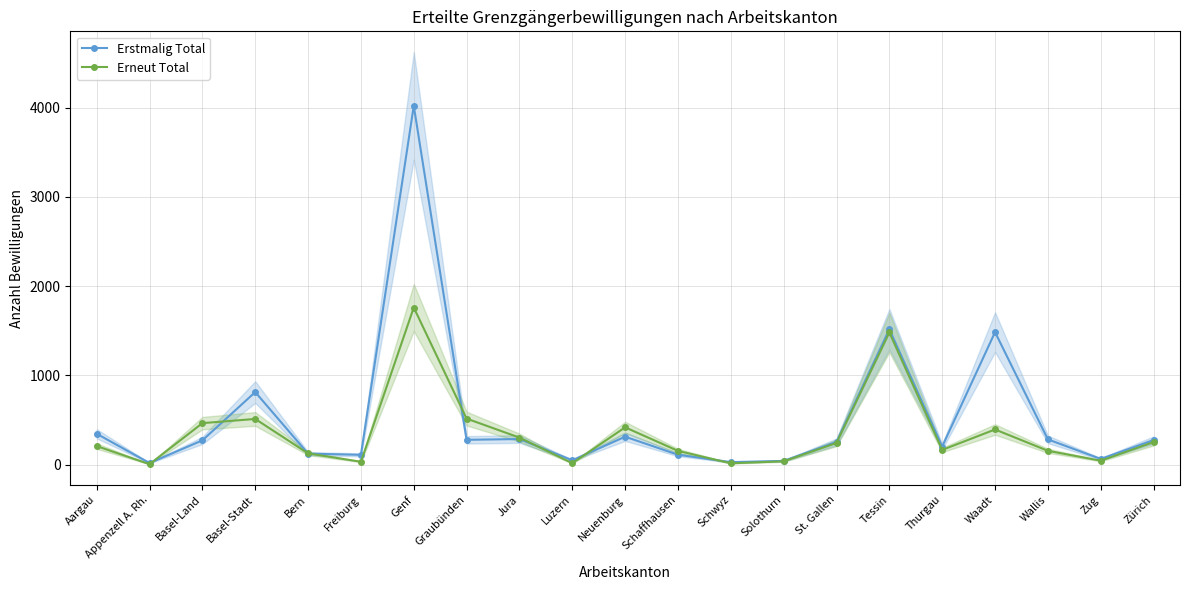

How many lines are shown in the chart?

2